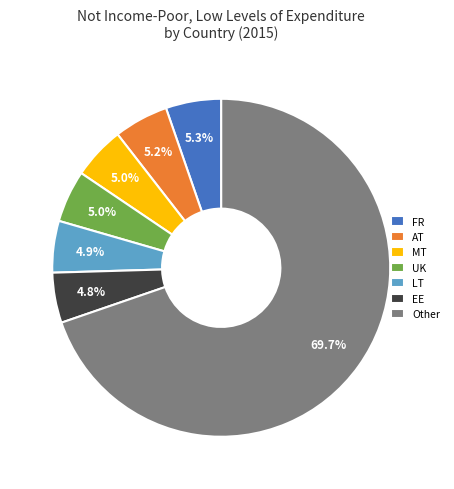

Which slice represents more than half of the pie?

Other